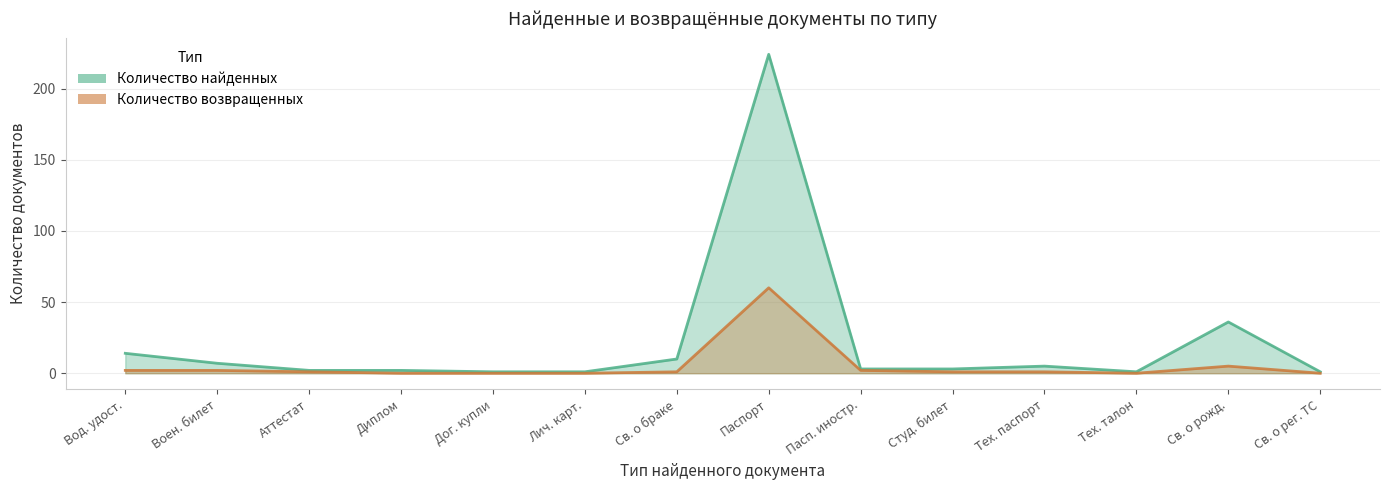

Rank the series by their average value, from lowest to highest.

Количество возвращенных, Количество найденных